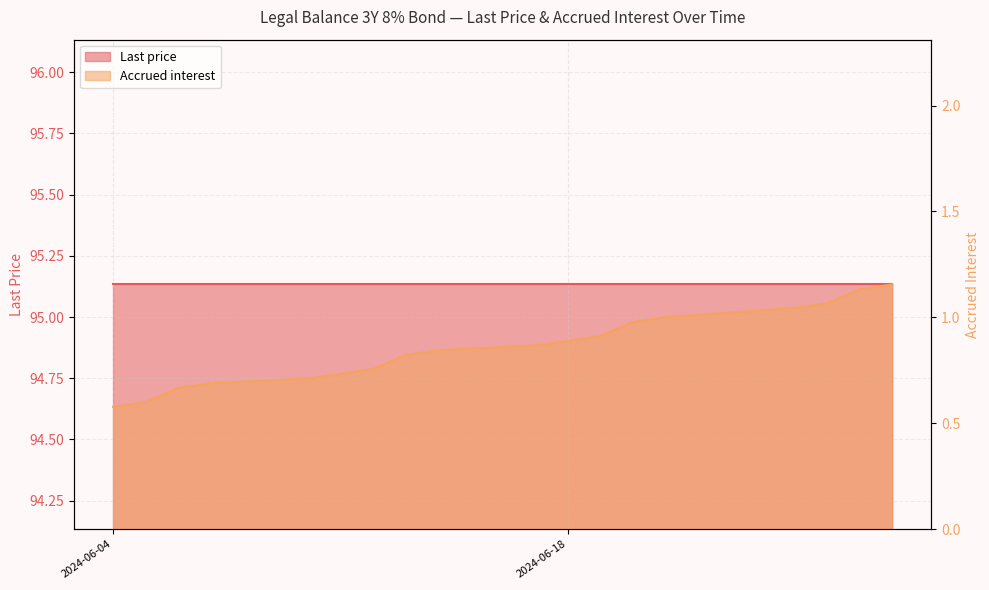

Which has a higher value, 2024-06-18 or 2024-06-05?

2024-06-18